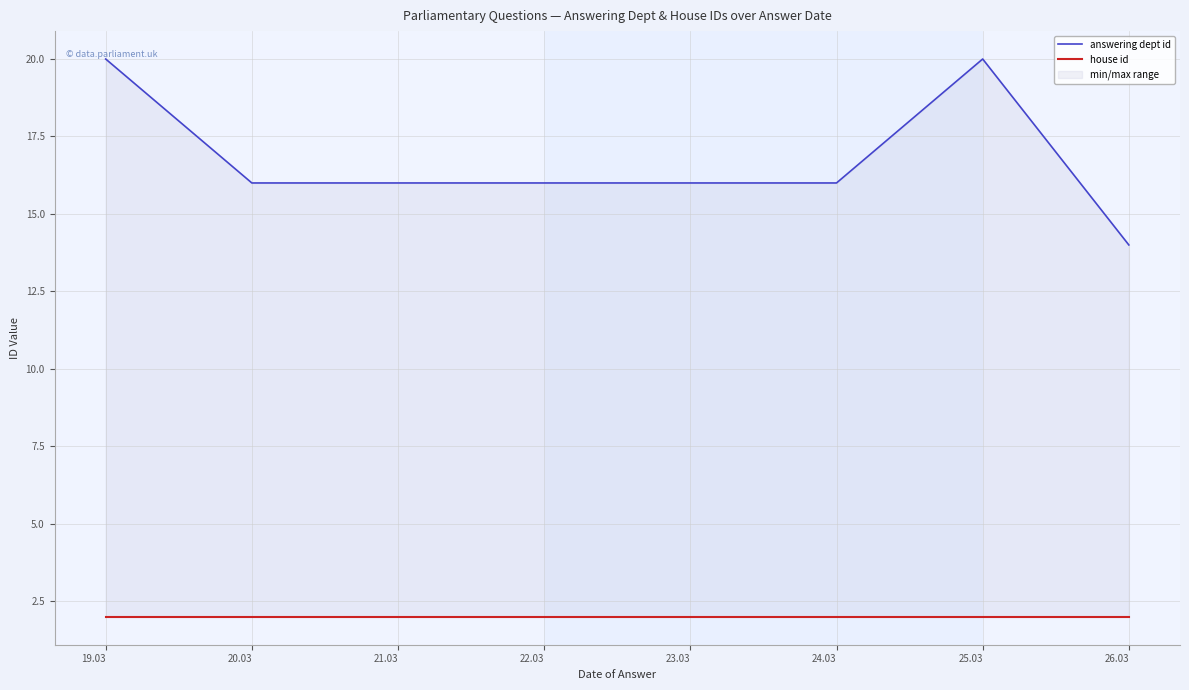

Is the value of house id at 22.03 greater than the value of answering dept id at 22.03?

No